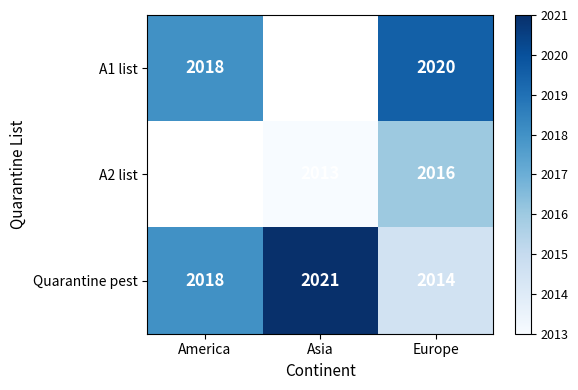

How many distinct data groups are displayed?

3